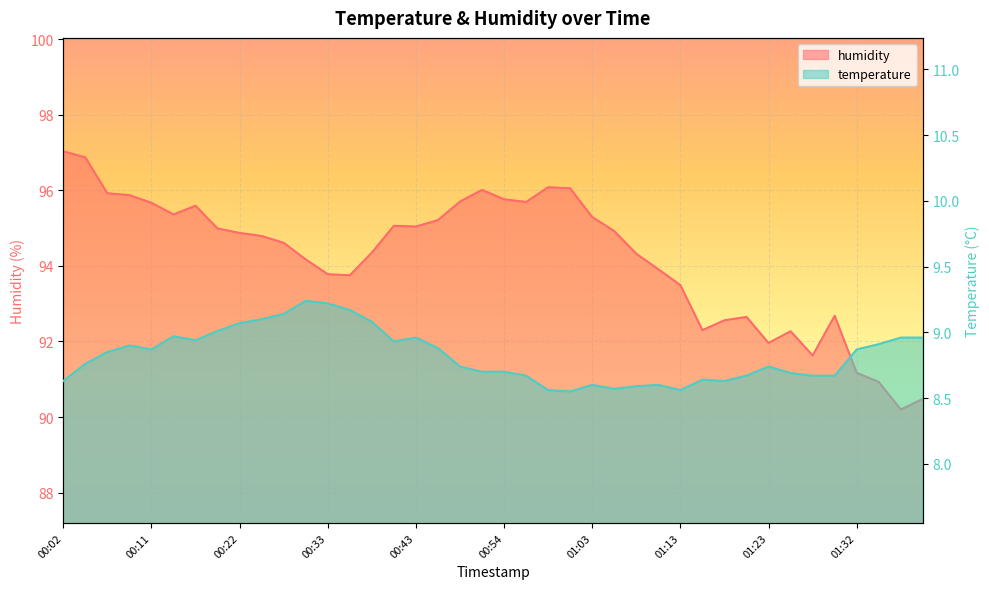

What position from the left is 00:22?

9